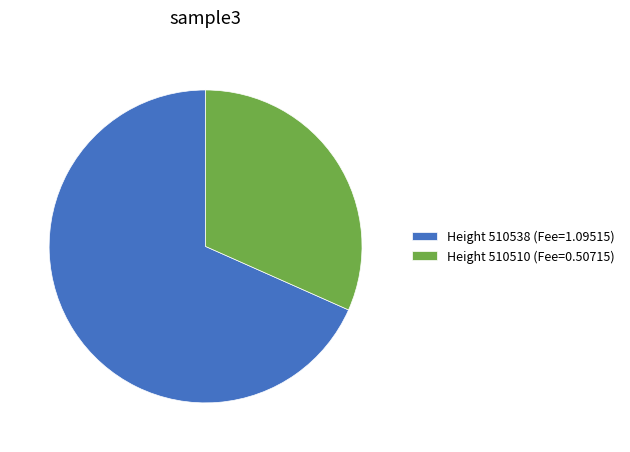

Which slice is the smallest?

Height 510510 (Fee=0.50715)